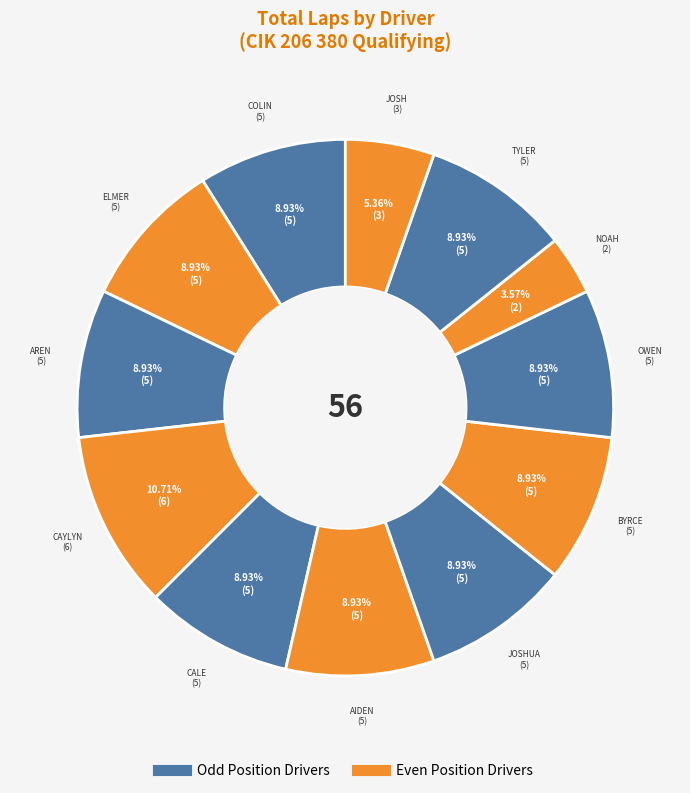

To the nearest percent, what is the difference between the largest and smallest slice percentages?

7%